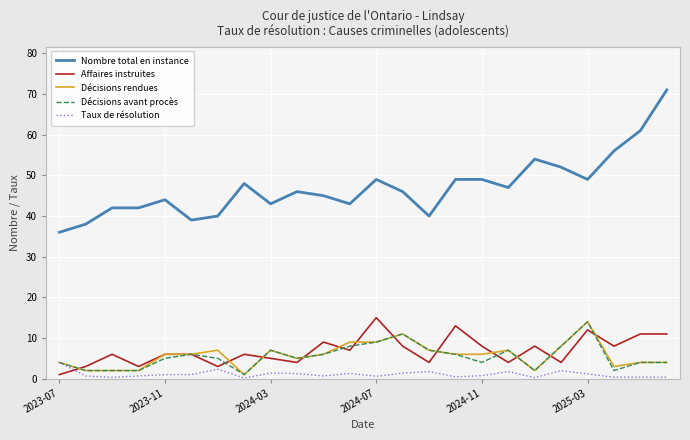

True or false: Nombre total en instance and Taux de résolution intersect in this chart.

False